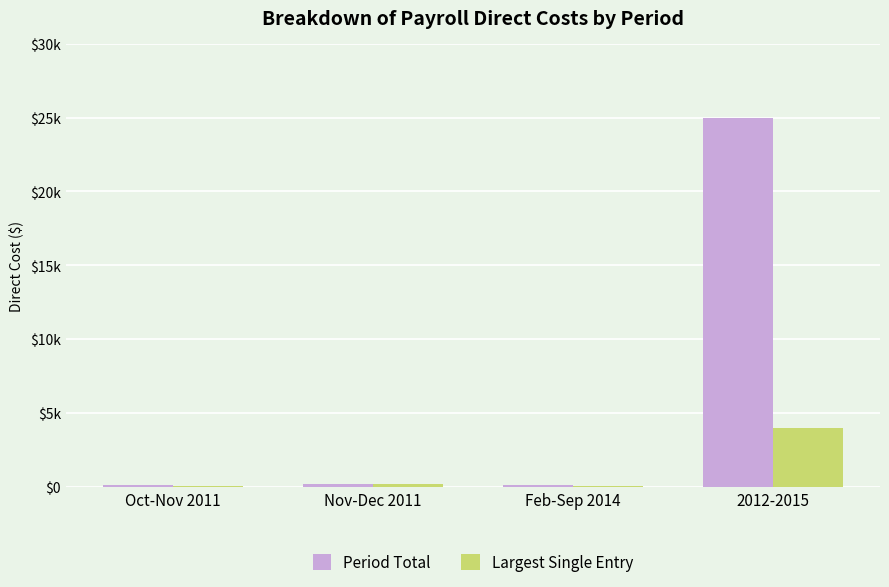

What are all the series names shown in the legend?

Period Total, Largest Single Entry